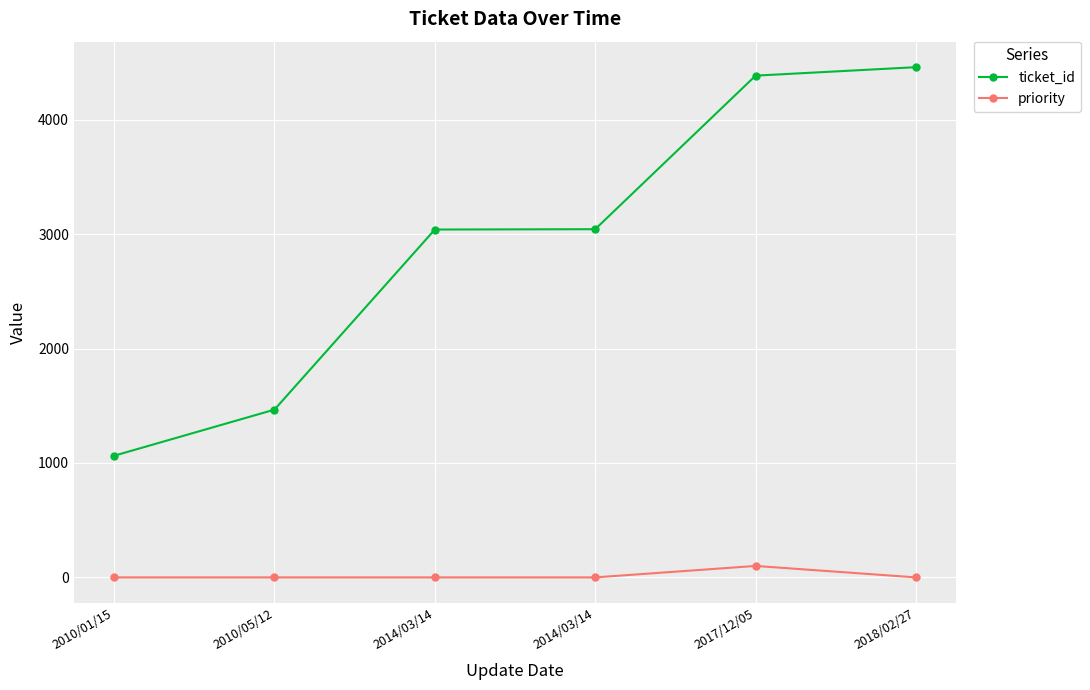

True or false: ticket_id has more than 1 points higher than both neighbors.

False